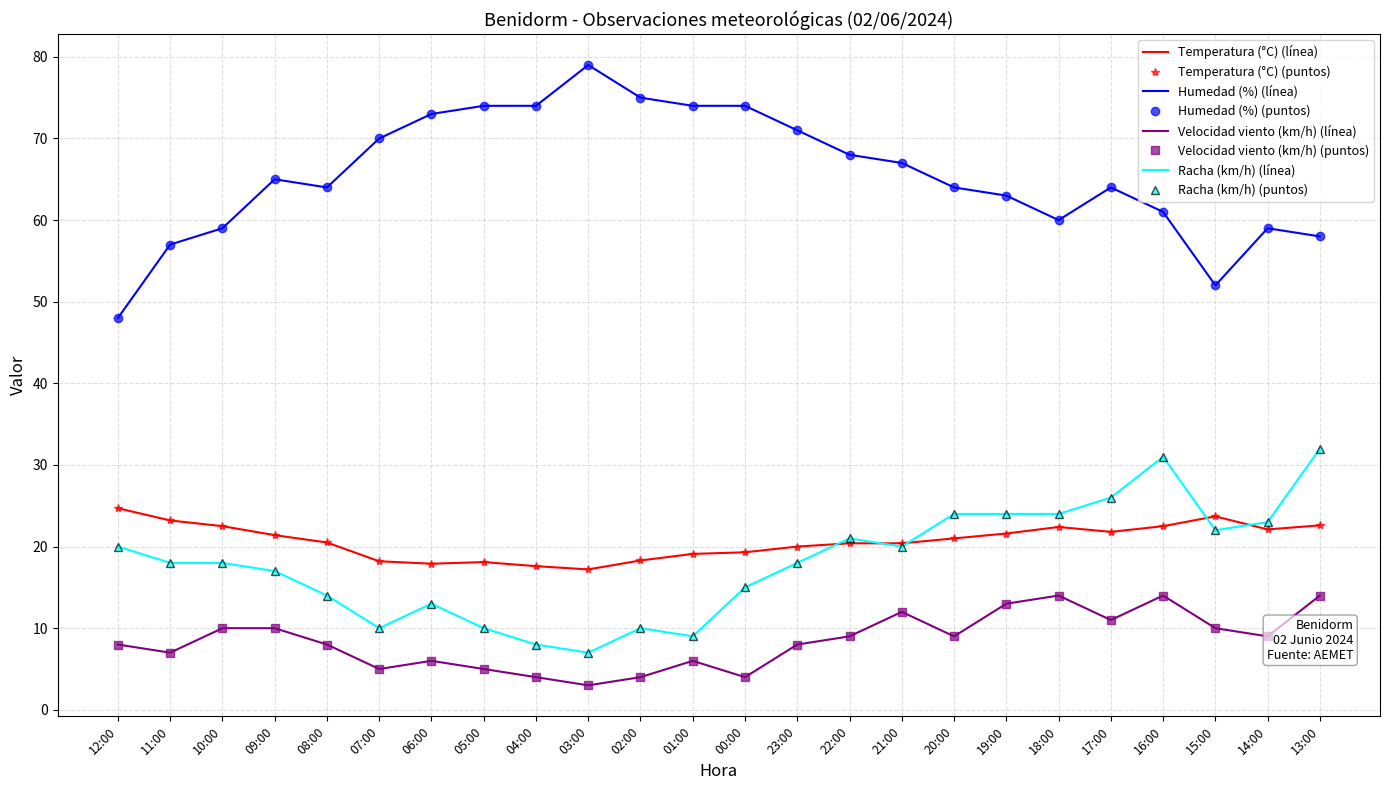

At which category does the chart reach its peak across all series?

03:00